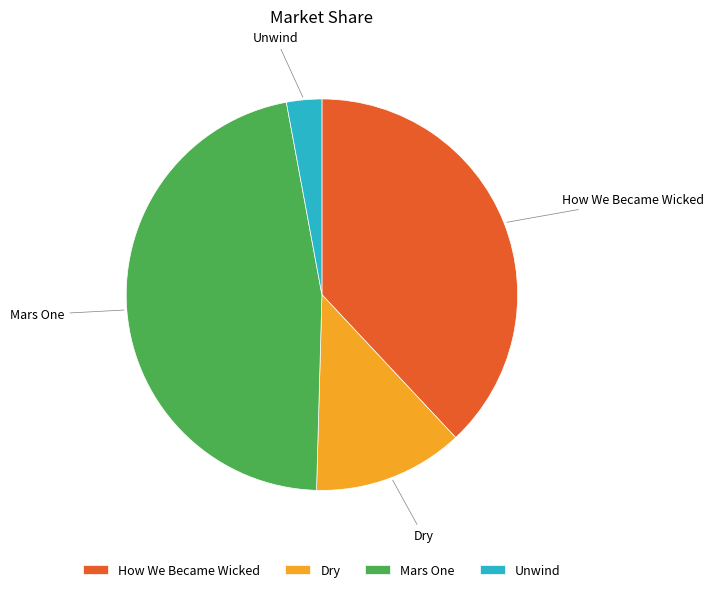

Combined, do How We Became Wicked and Mars One account for over 50%?

Yes